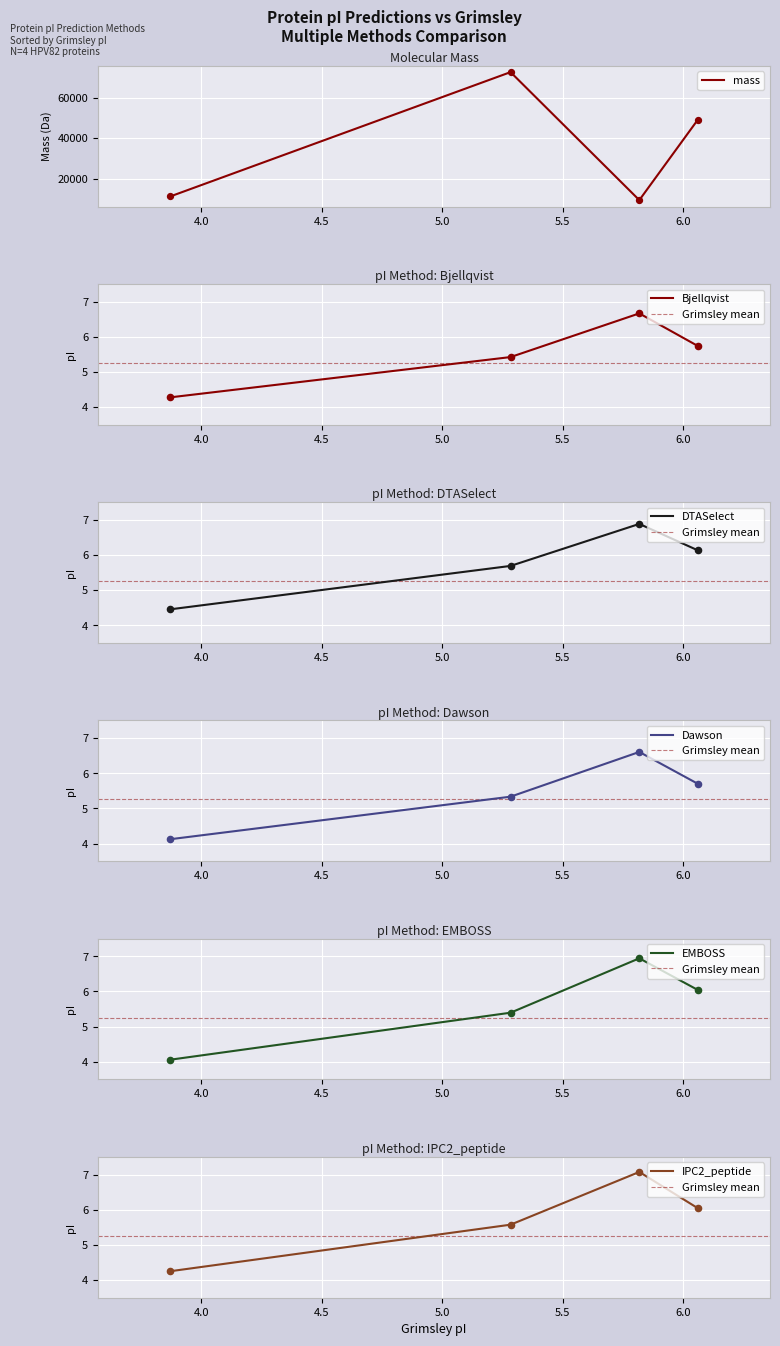

What is the total value across all series at sp|Q9IR53|VL2_HPV82?

49034.9